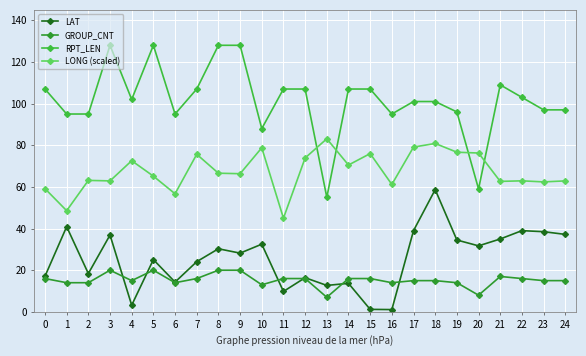

What is the maximum value for GROUP_CNT?

20.0